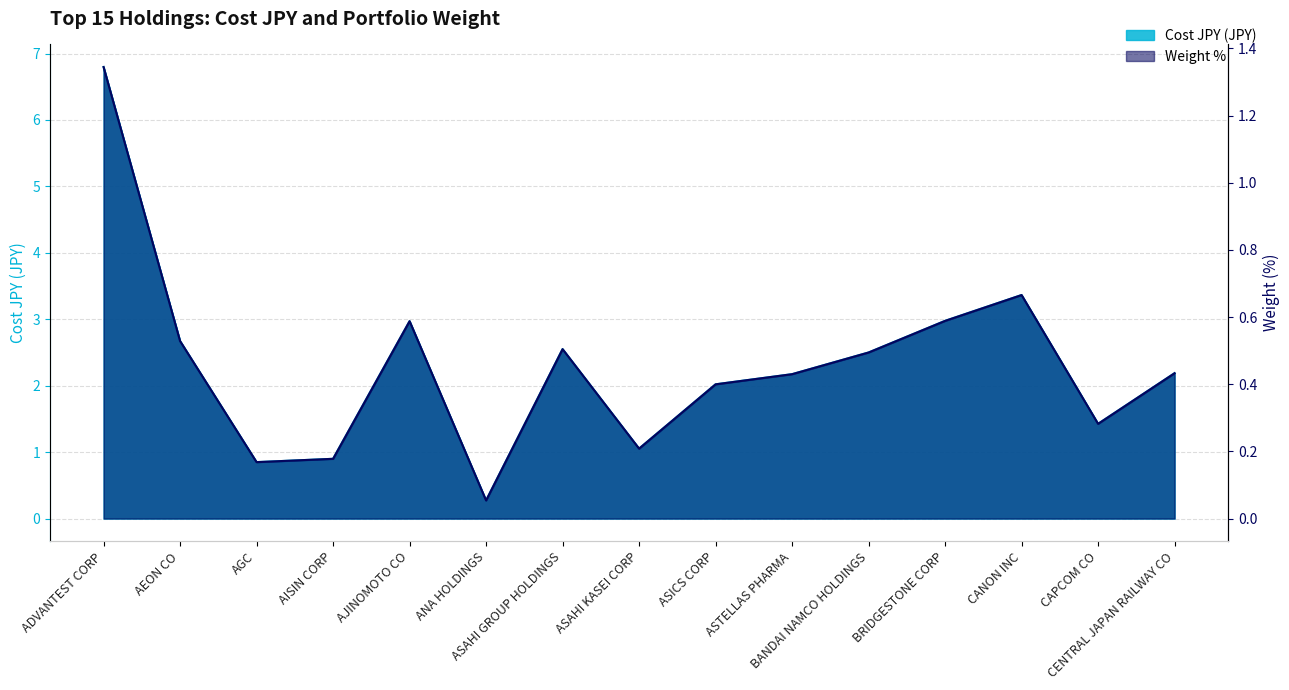

How many data points does each series have?

15